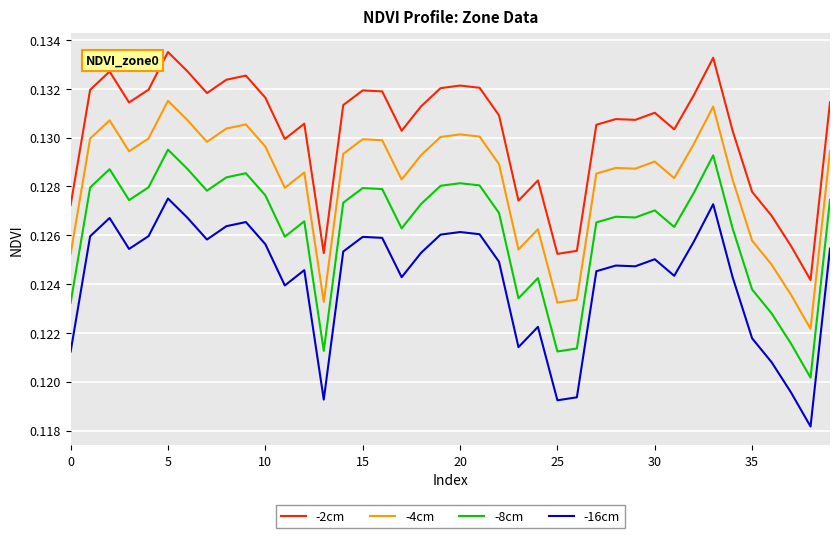

Which series has the largest total across all categories?

-2cm